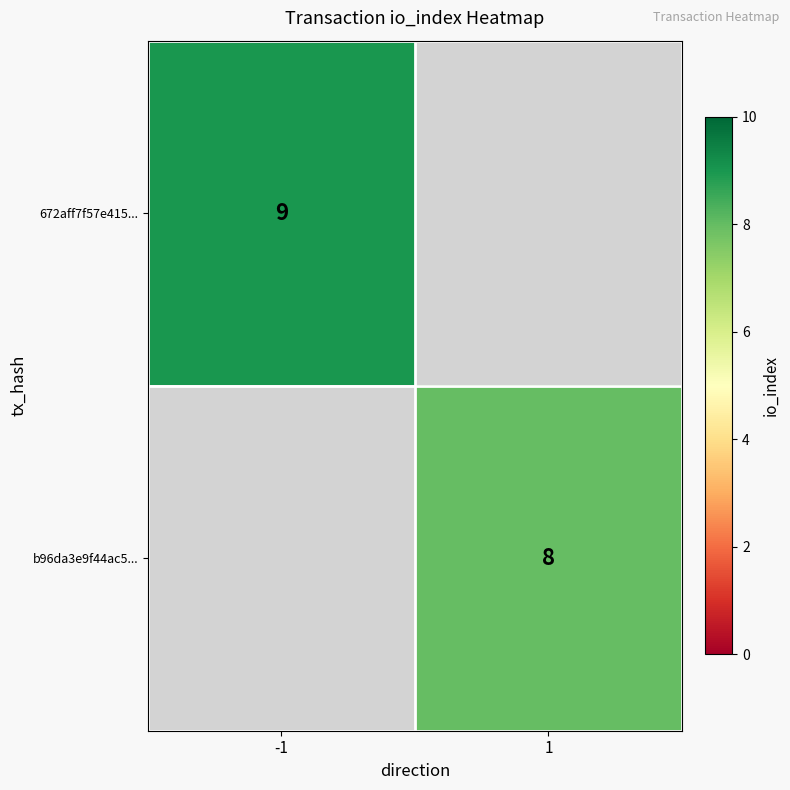

What is the minimum value shown in the chart?

8.0